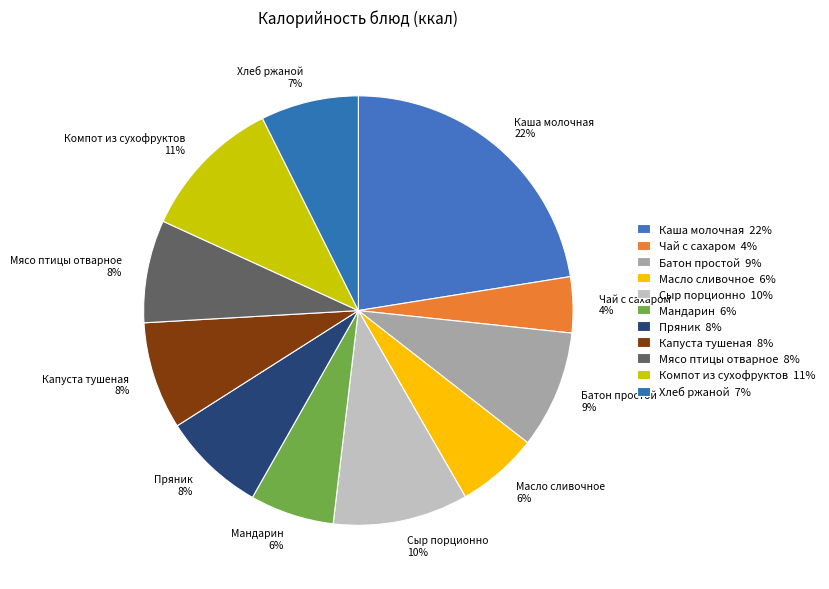

Which slice is the largest?

Каша молочная